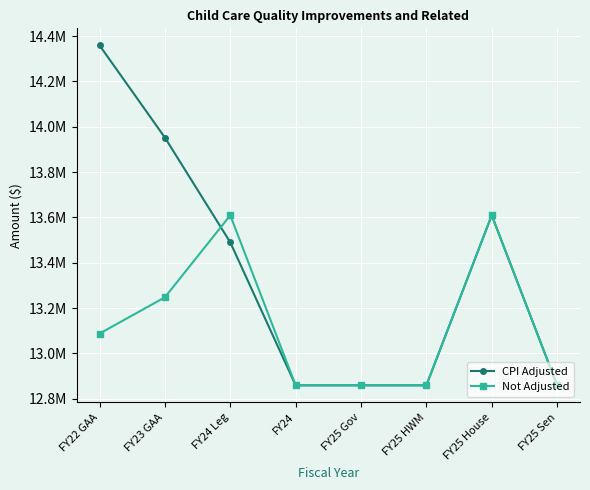

At how many categories does at least one series exceed 13423988?

4